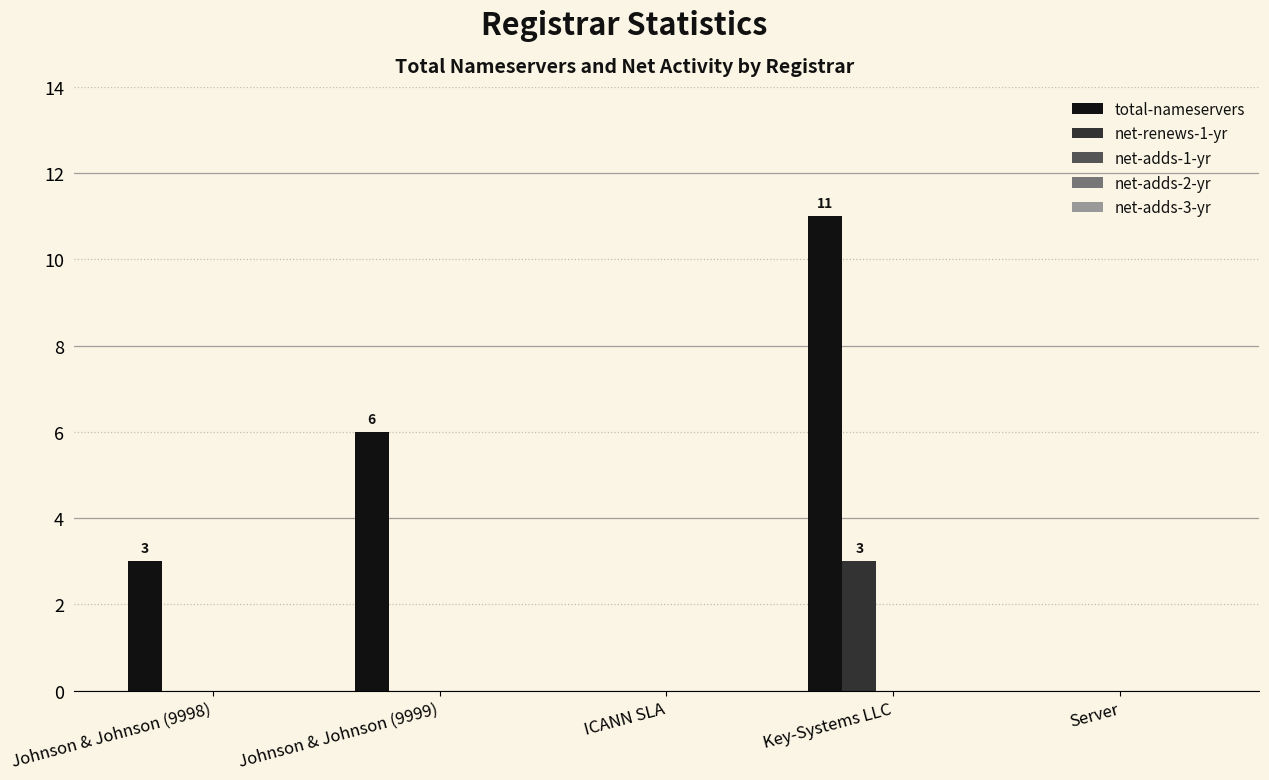

At which category is the sum across all series the highest?

Key-Systems LLC